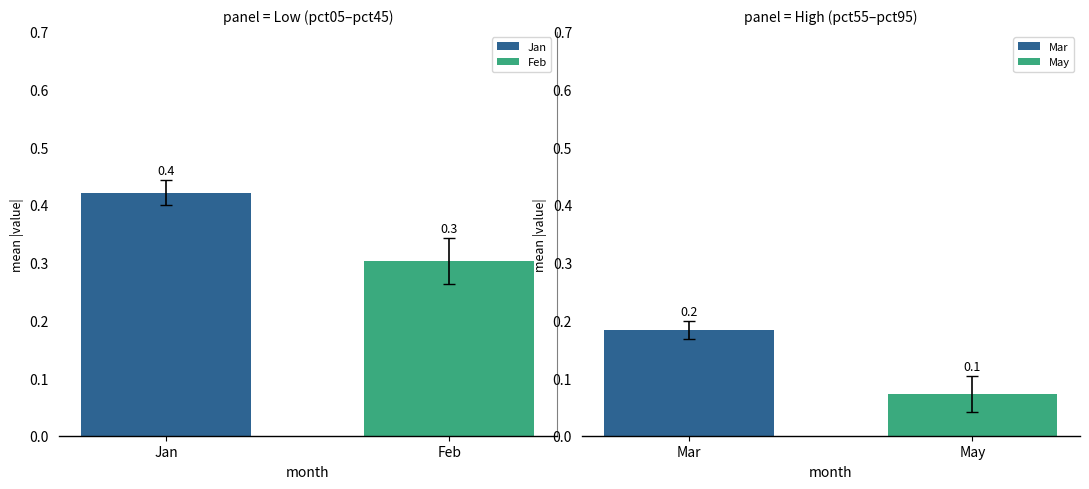

What is the minimum value for Feb?

0.3